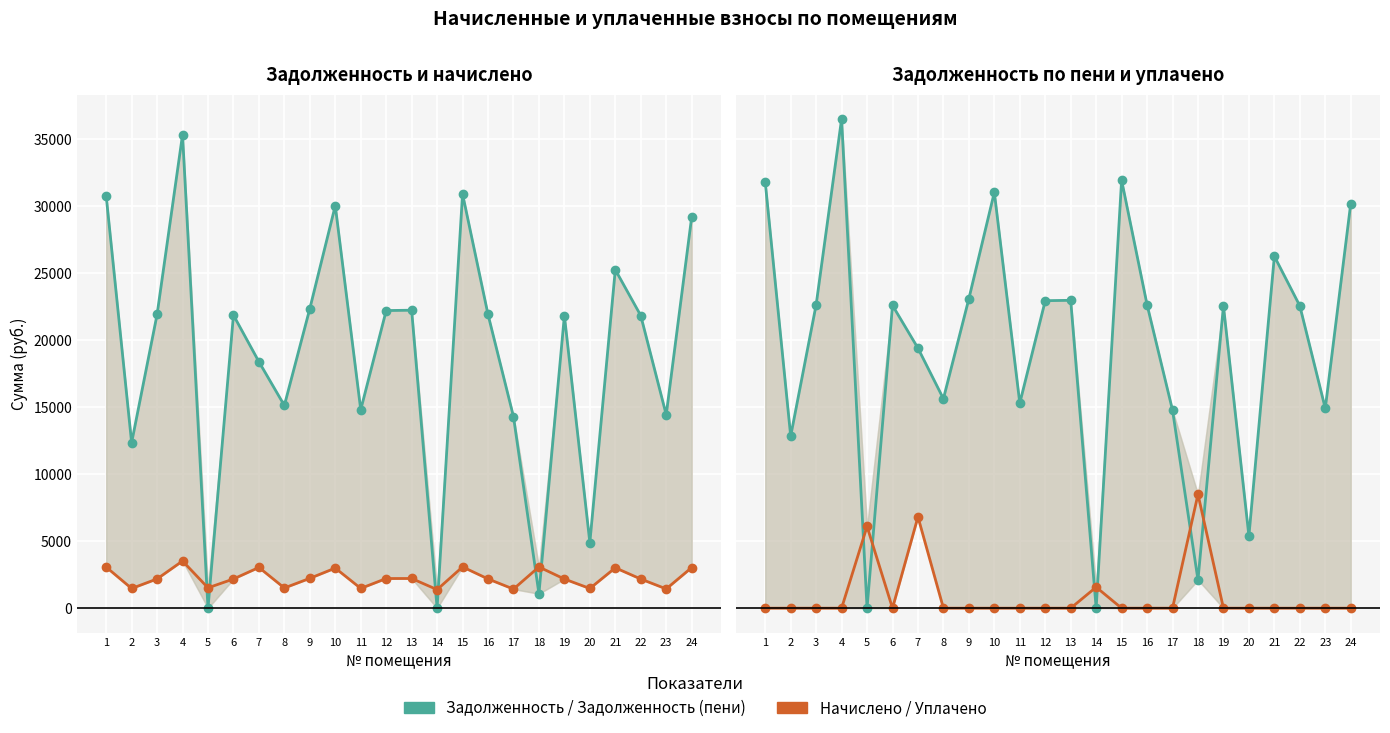

Where is the first local maximum for Задолженность (пени)?

4